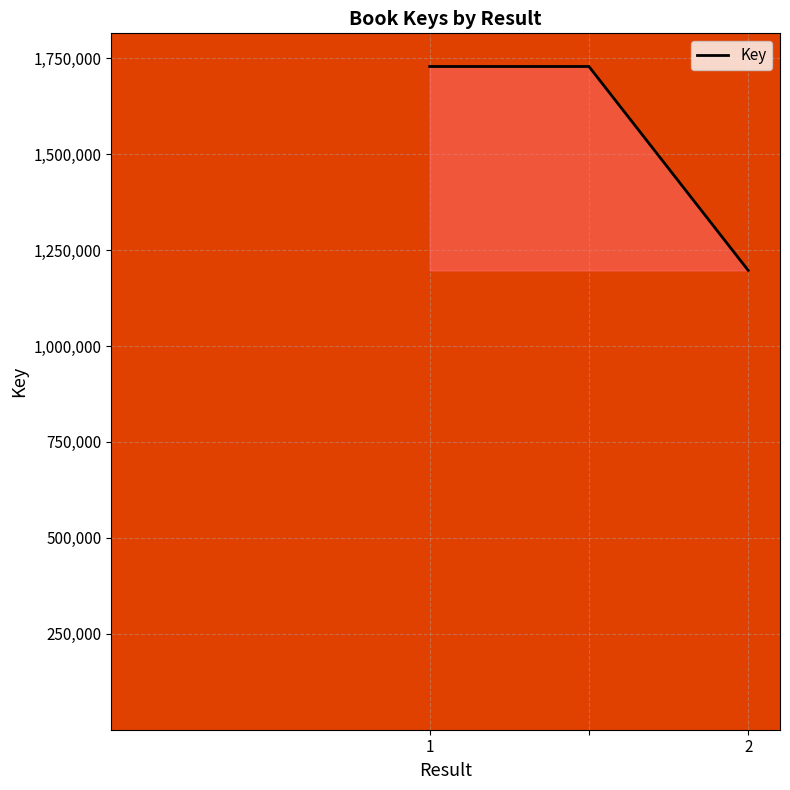

What is the sum of all values?

4654041